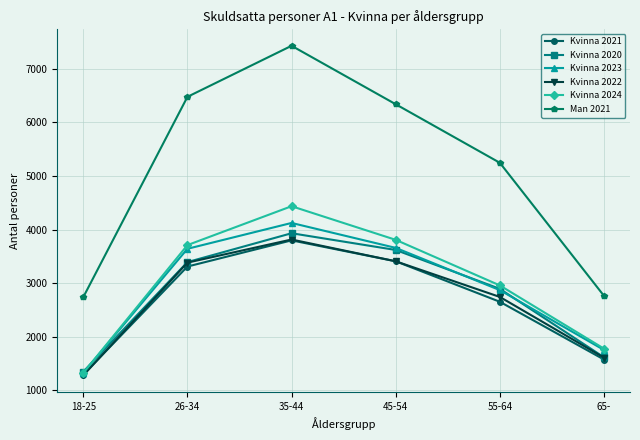

Where is Kvinna 2021 nearest to the value 2546?

55-64